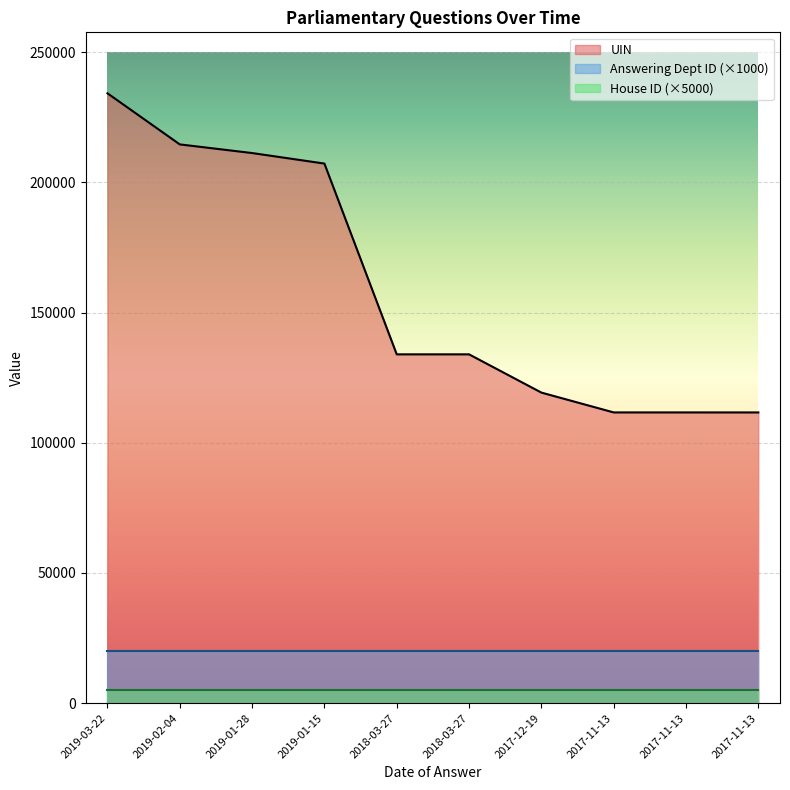

True or false: Answering Dept ID and House ID intersect in this chart.

False